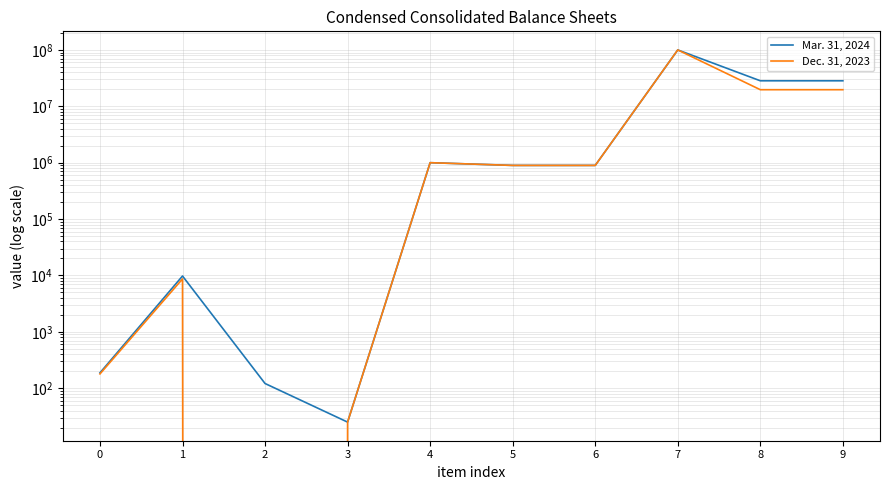

How many interior local valleys does the Dec. 31, 2023 series have?

1